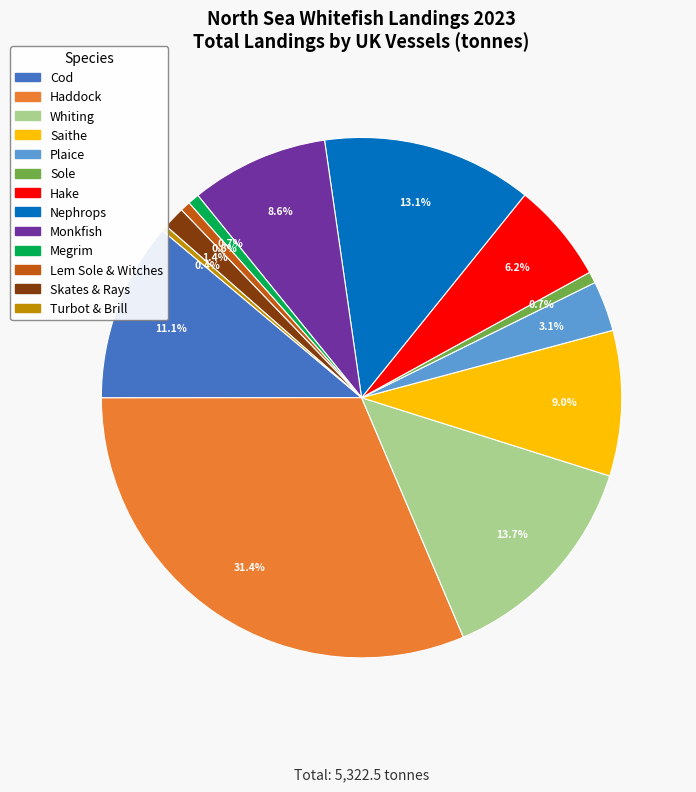

What percentage is NOT represented by Sole?

99.3%